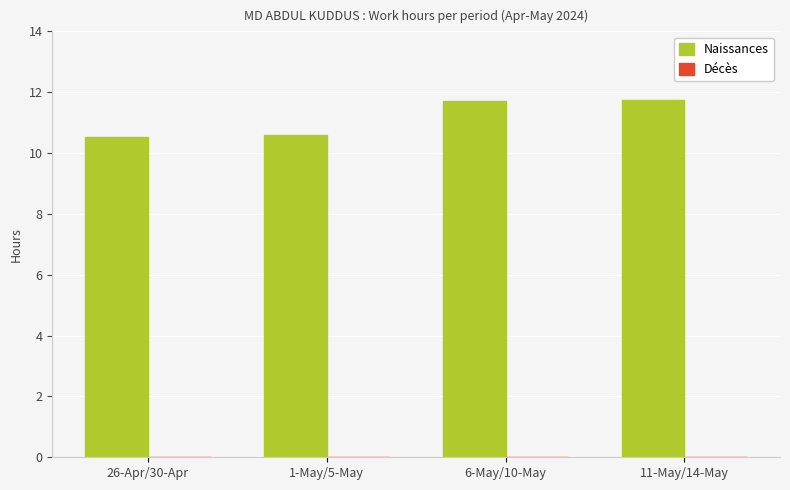

How many bars are there in total?

4